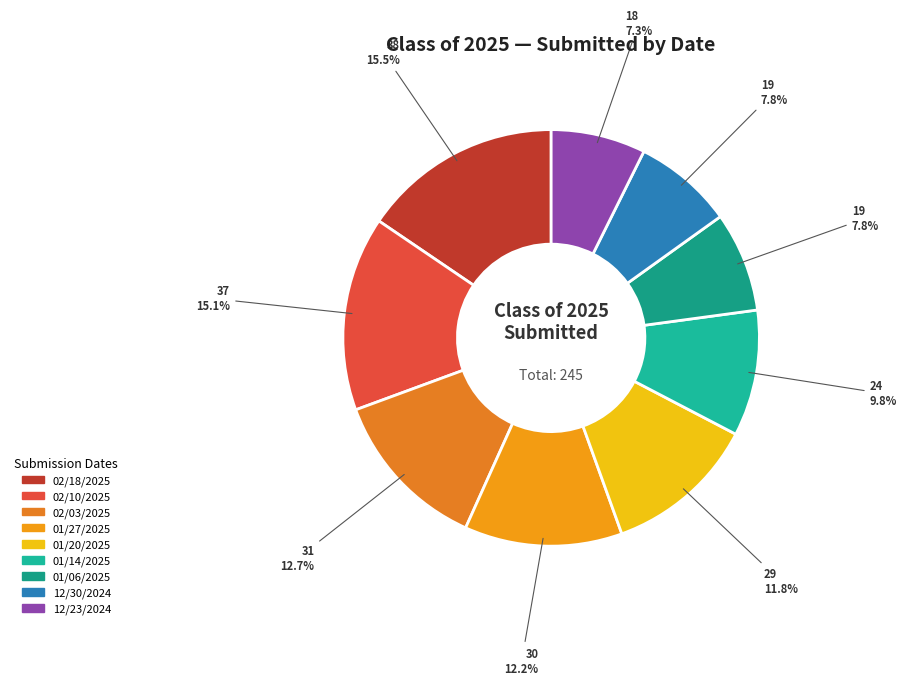

How many segments does this pie chart have?

9